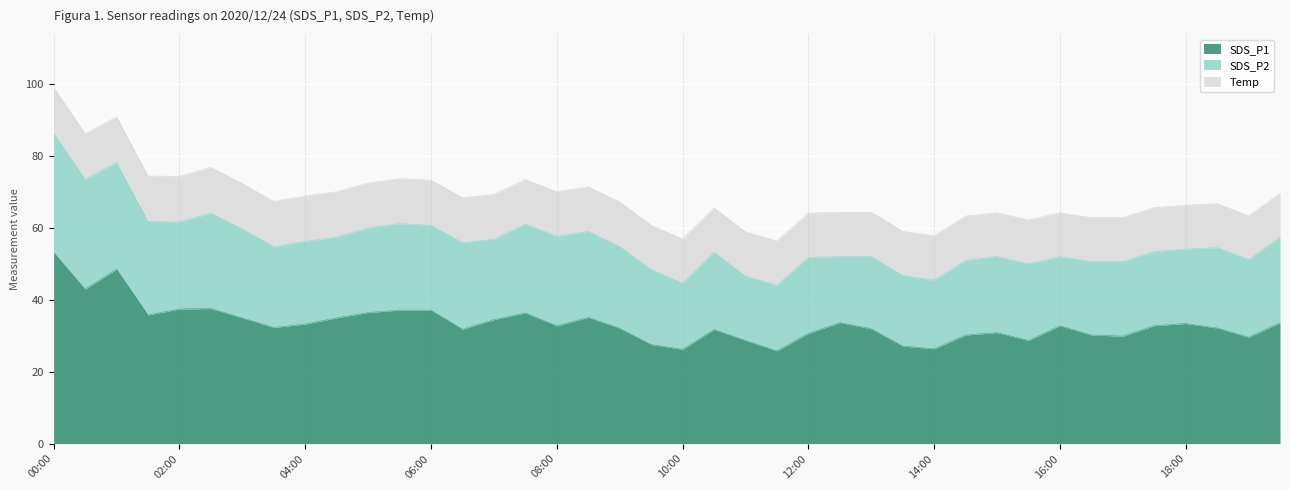

Where is Temp nearest to the value 12?

15:00